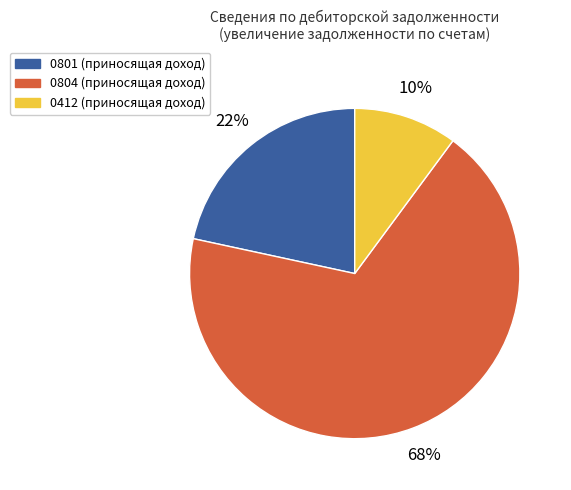

Does any single category account for the majority?

Yes